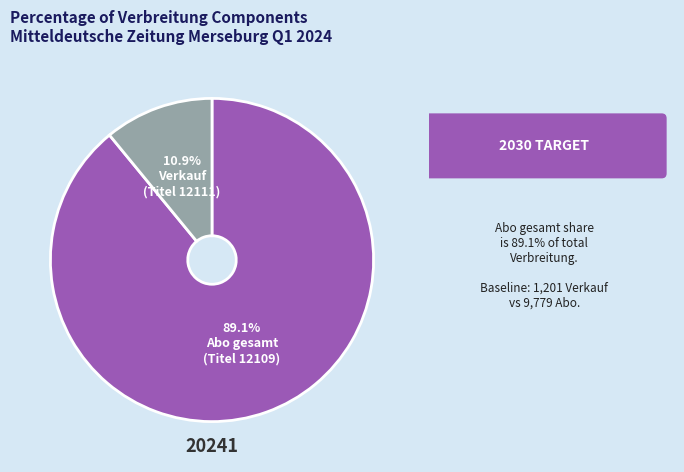

Is there any slice that represents more than half of the pie?

Yes